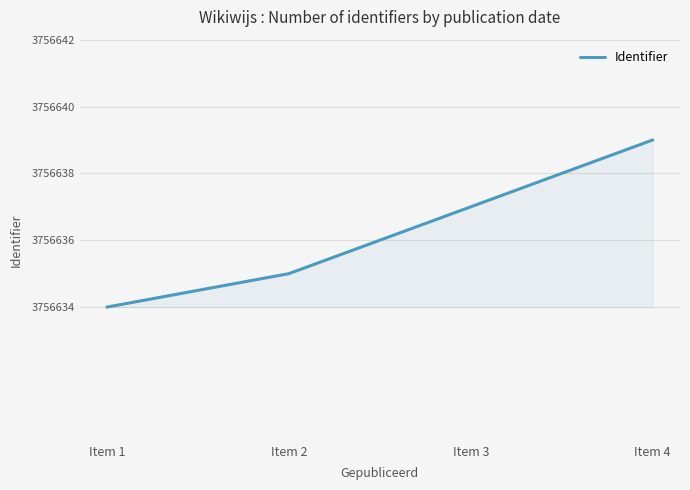

What is the sum of all values?

15026545